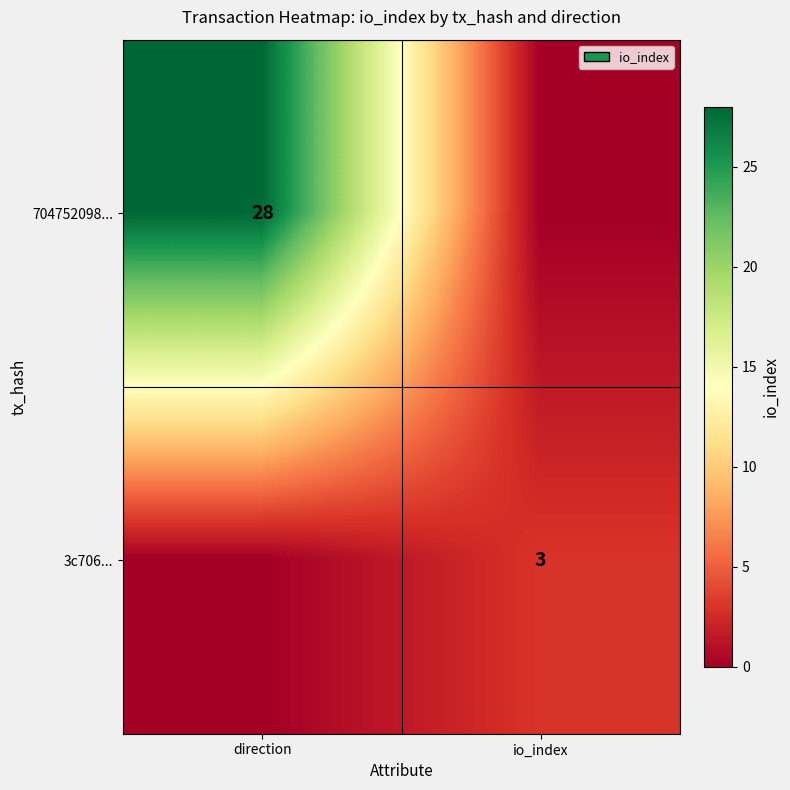

The 704752098... series shows 28 at direction. True or false?

True